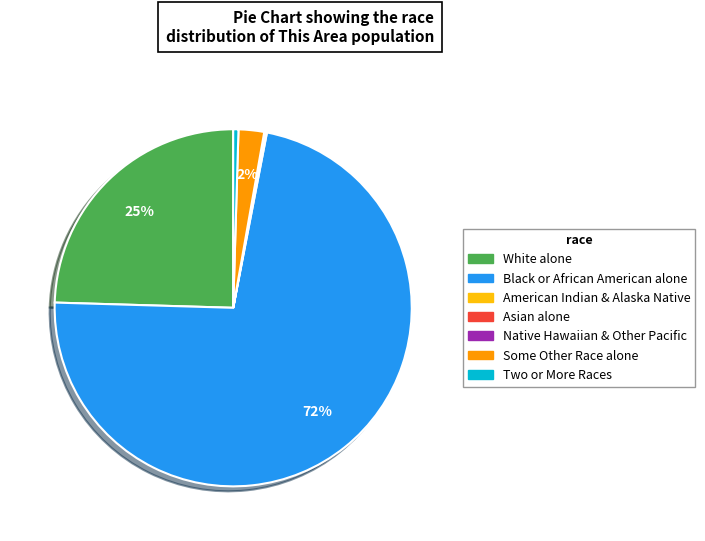

Is there a majority slice in this chart?

Yes